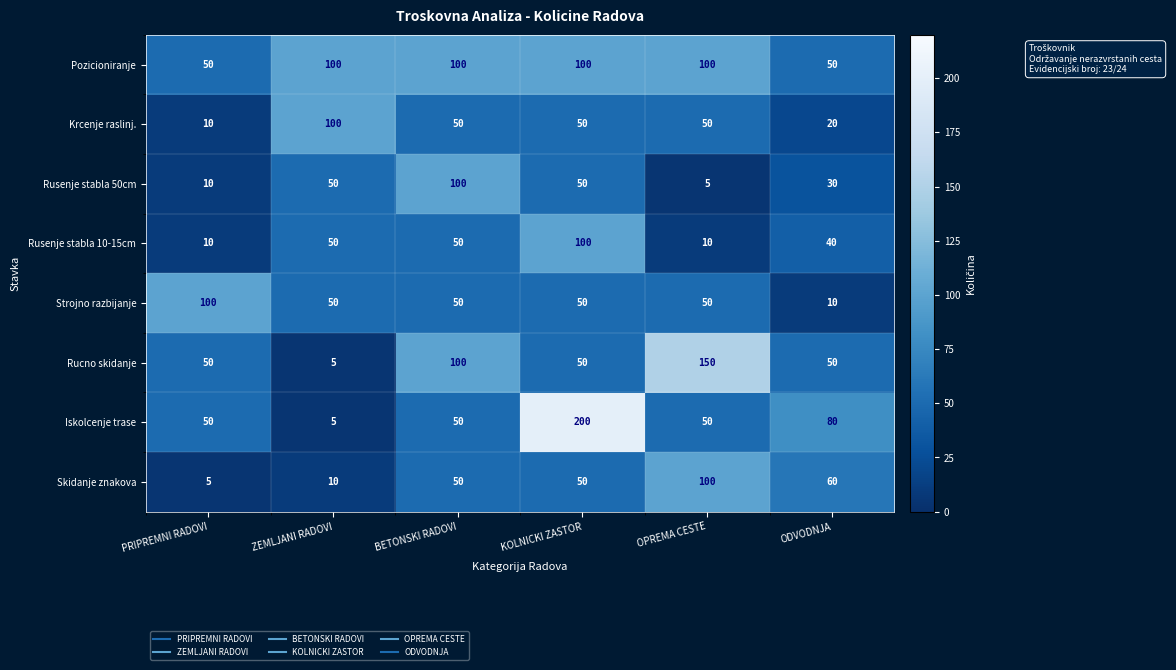

What is the average value of the Skidanje znakova series?

46